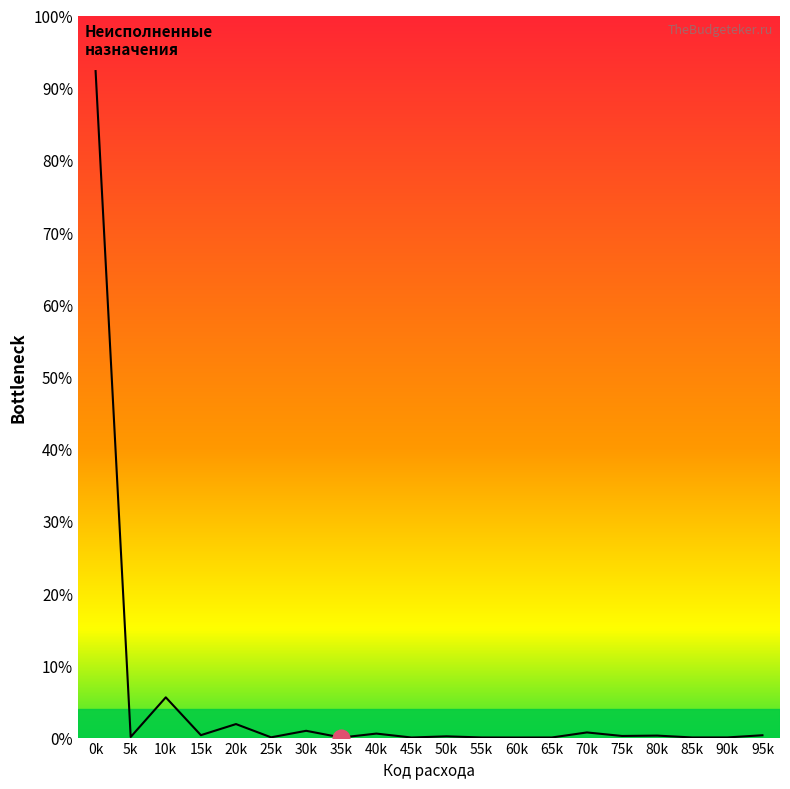

At which category does the chart reach its peak across all series?

0k